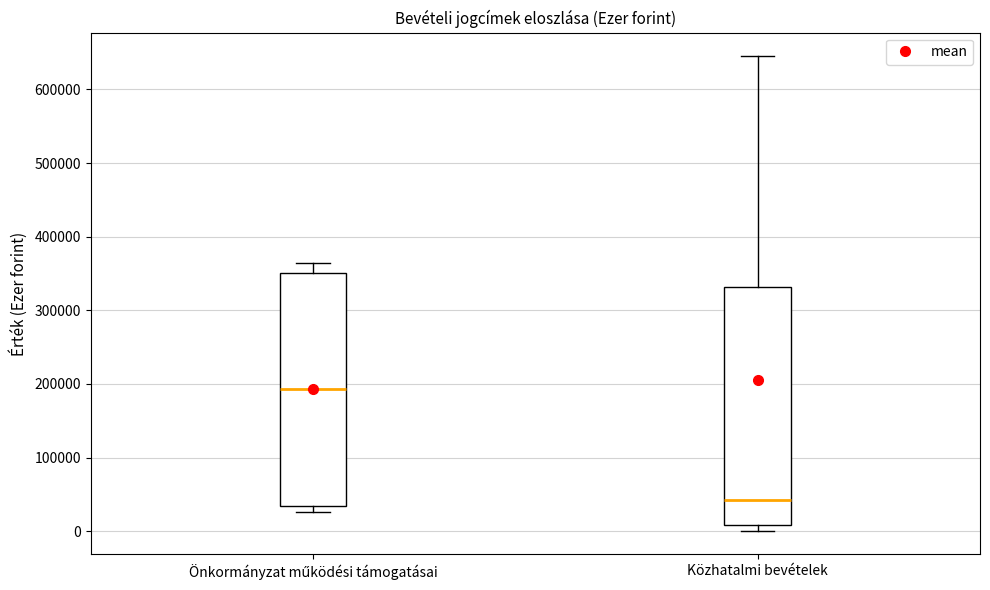

Which box has the highest median line?

Önkormányzat működési támogatásai